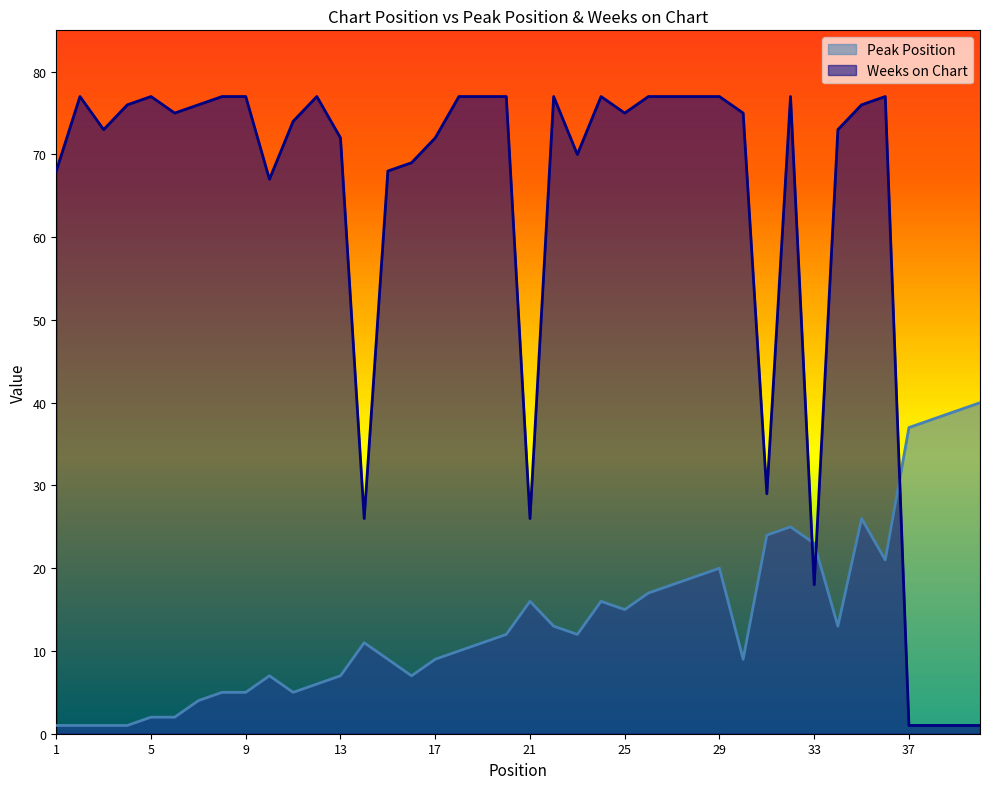

How many times do Peak Position and Weeks on Chart cross each other?

3